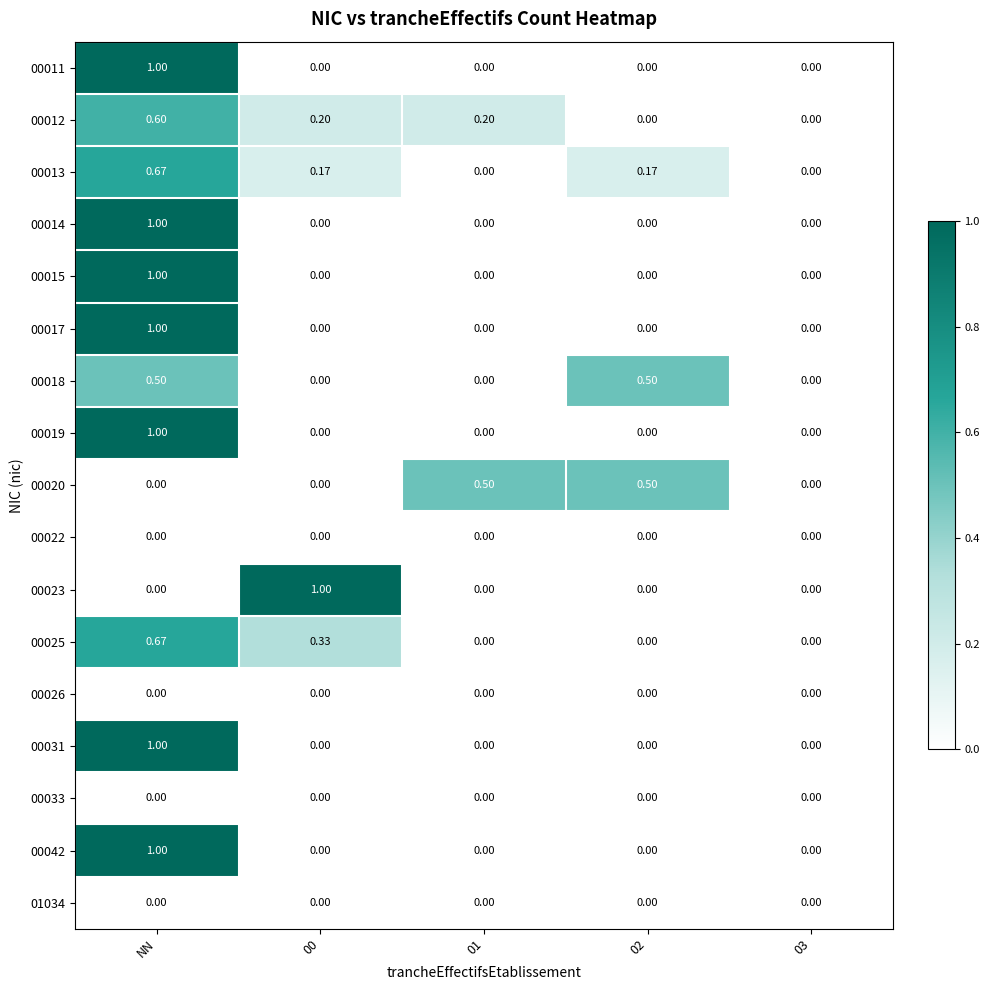

At which category is the sum across all series the highest?

NN